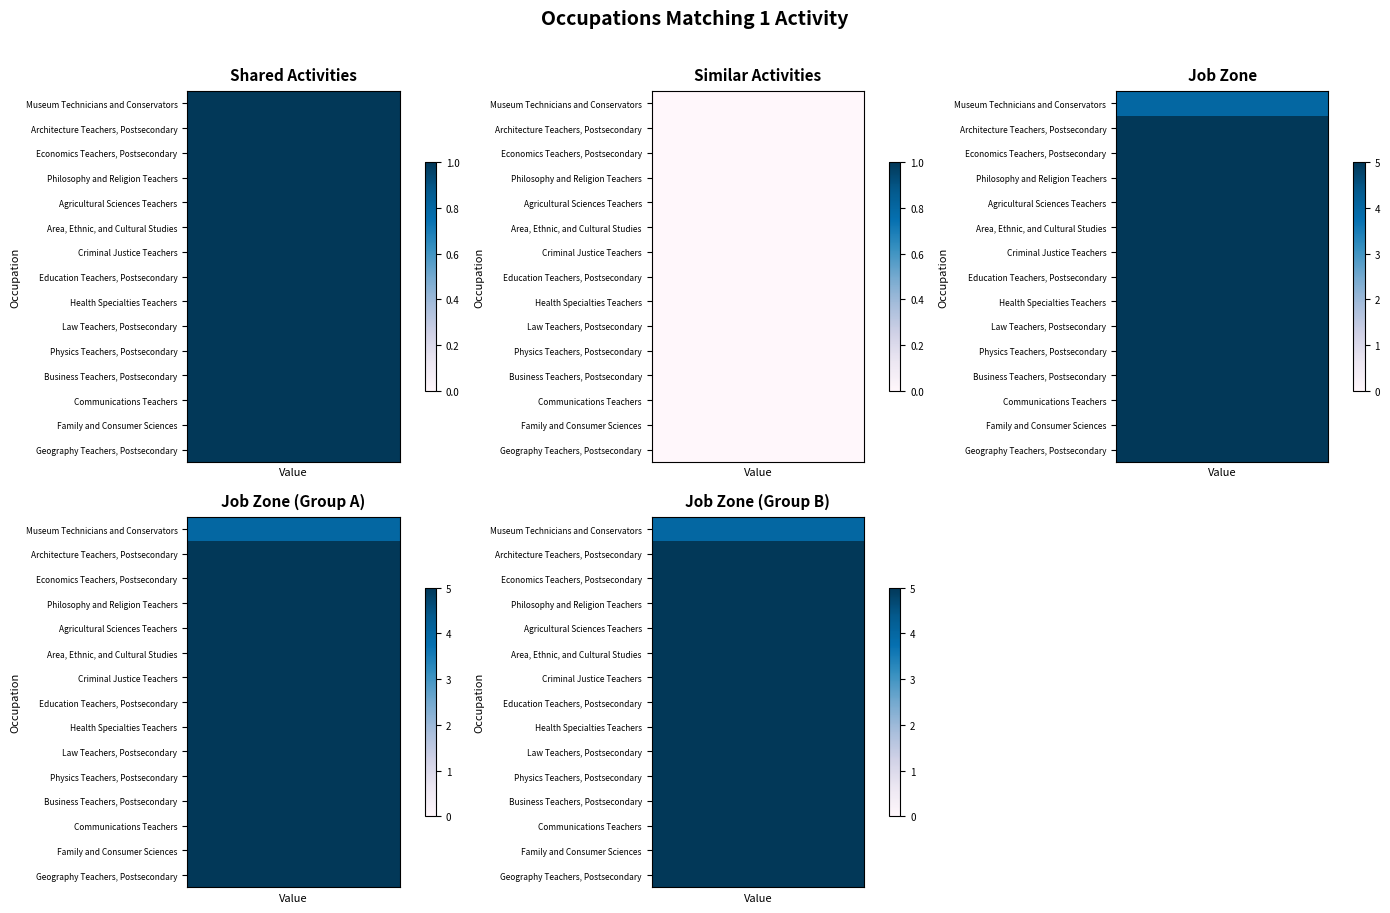

What is the sum of the Health Specialties Teachers values at 1 and 0?

1